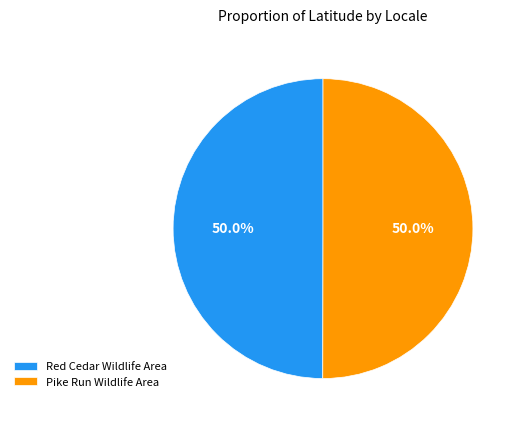

To the nearest percent, what portion does Pike Run Wildlife Area represent?

50%